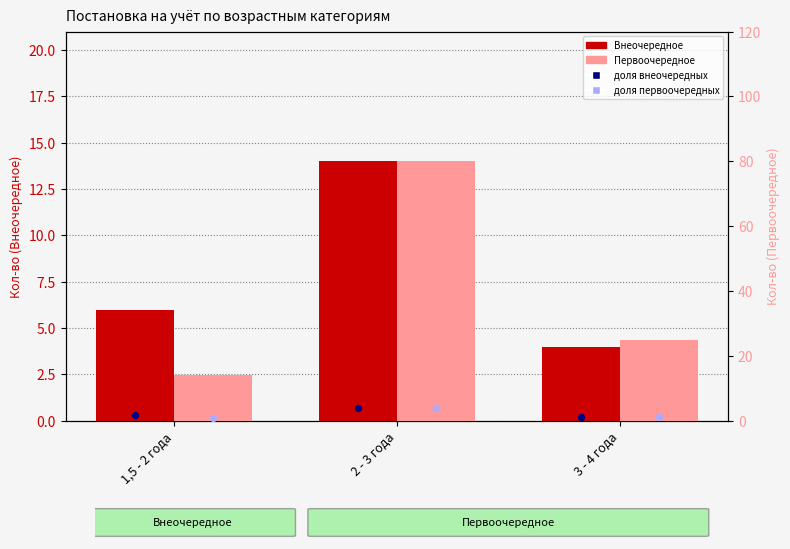

Which series has the largest total across all categories?

Первоочередное